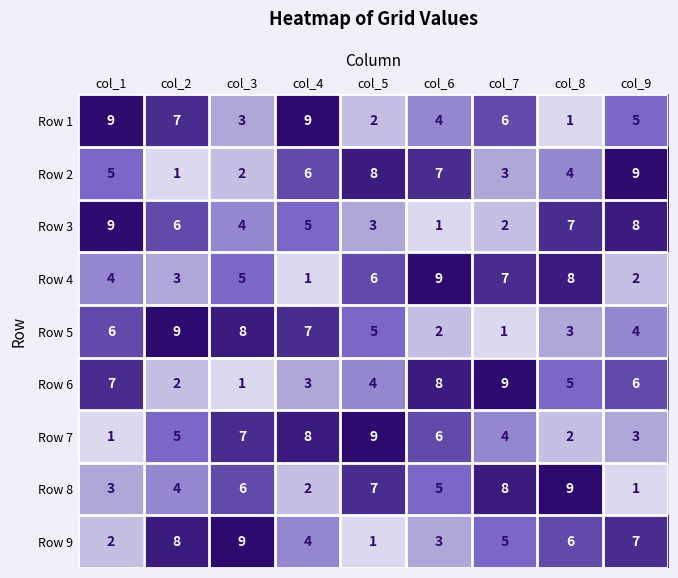

Between col_1 and col_8, which series saw the biggest shift?

Row 1